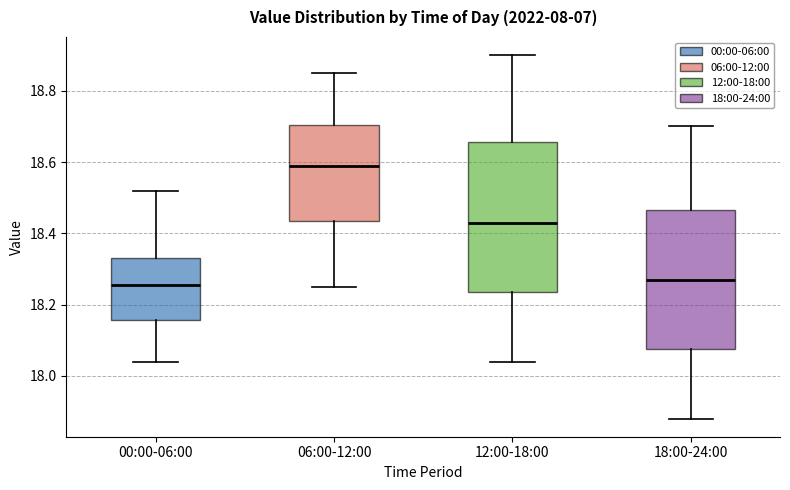

Comparing the boxes themselves (not the whiskers), which one is the tallest?

12:00-18:00